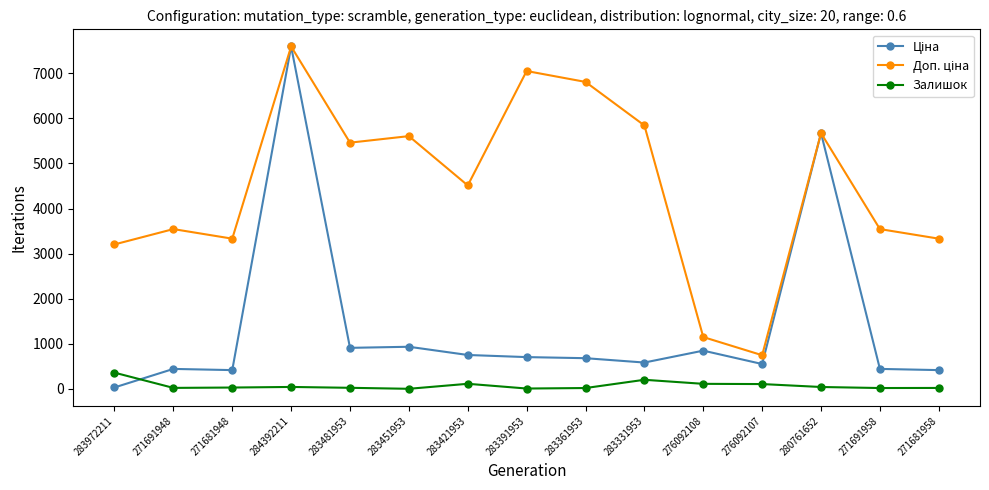

What is the greatest value displayed?

7596.5